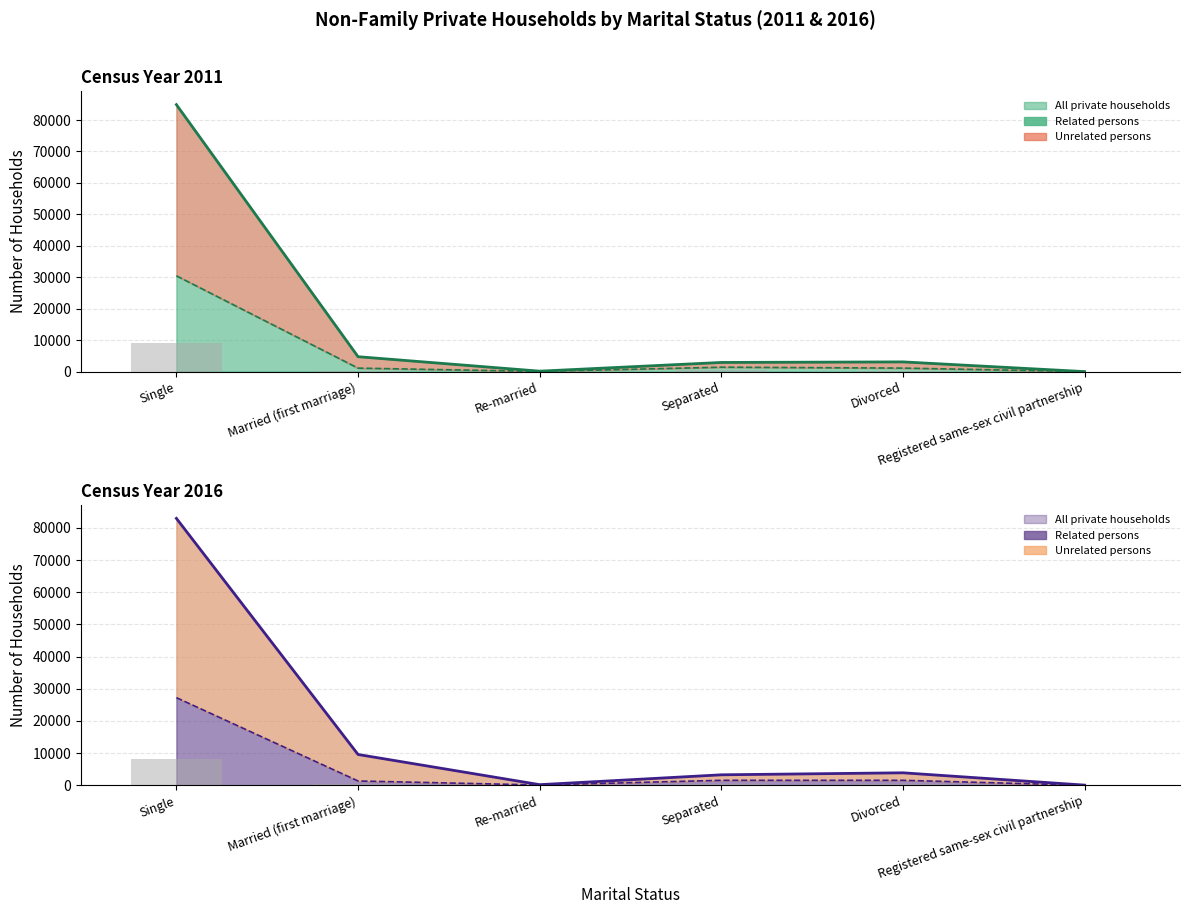

What is the difference between the maximum and second lowest values in the Households comprised of related persons 2016 series?

27147.0